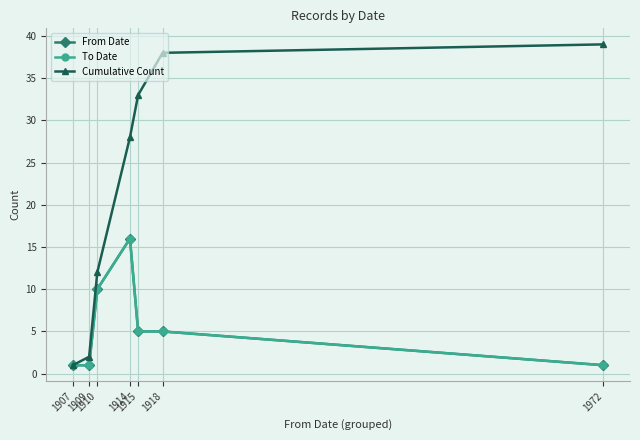

Is this an area chart (filled region under the line)?

No